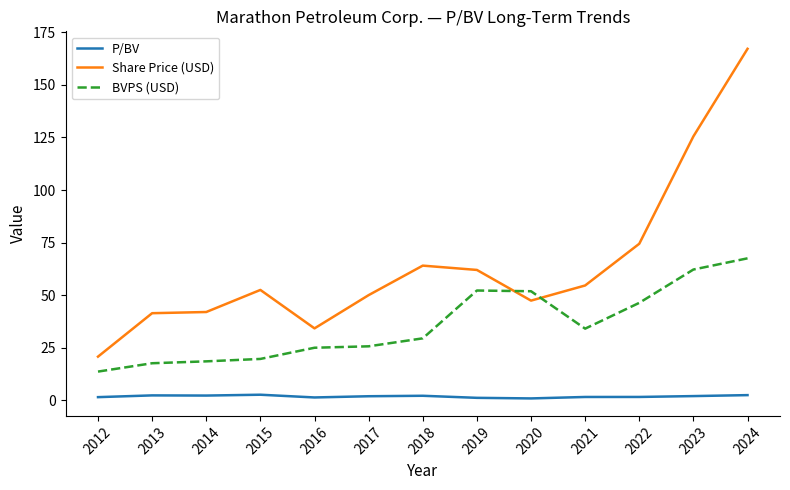

True or false: P/BV and BVPS (USD) intersect in this chart.

False